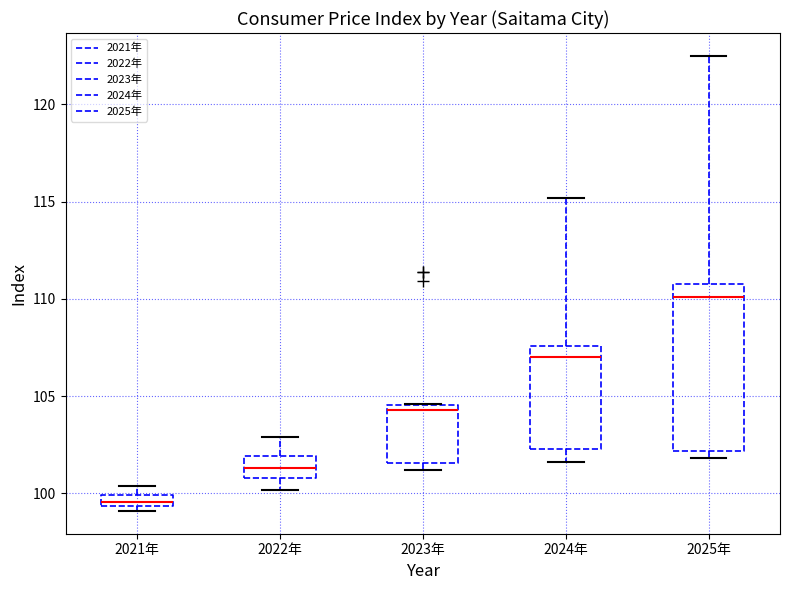

Where does the lower whisker of the box for 2022年 end on the y-axis? The values are not printed on the chart, so give them approximately, as read against the axis.

100.0